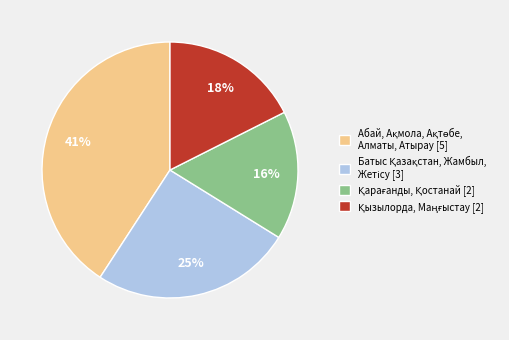

Does any single category account for the majority?

No